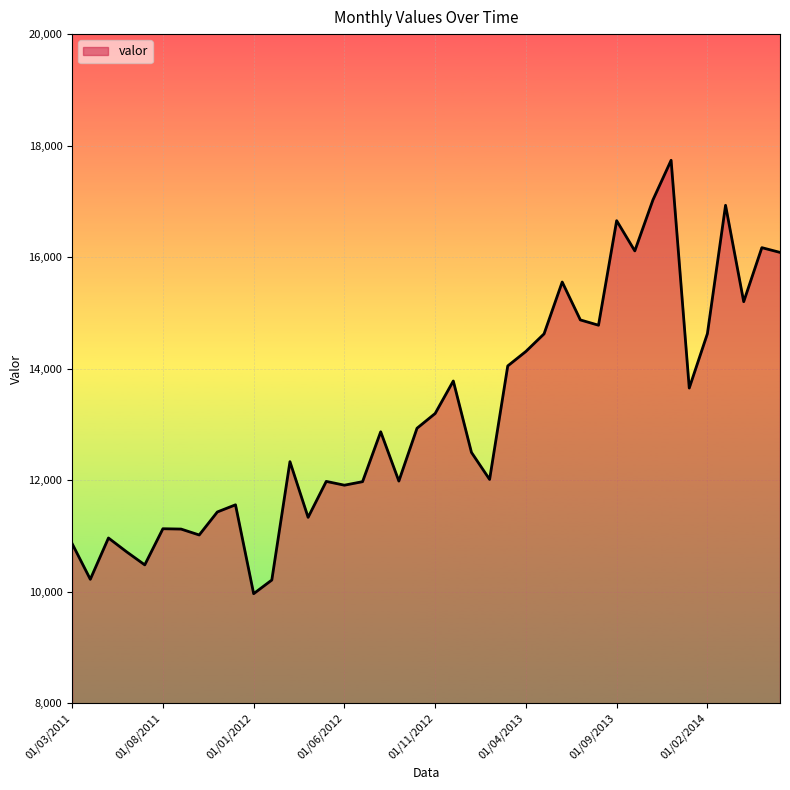

What is the difference between the maximum and minimum values?

7773